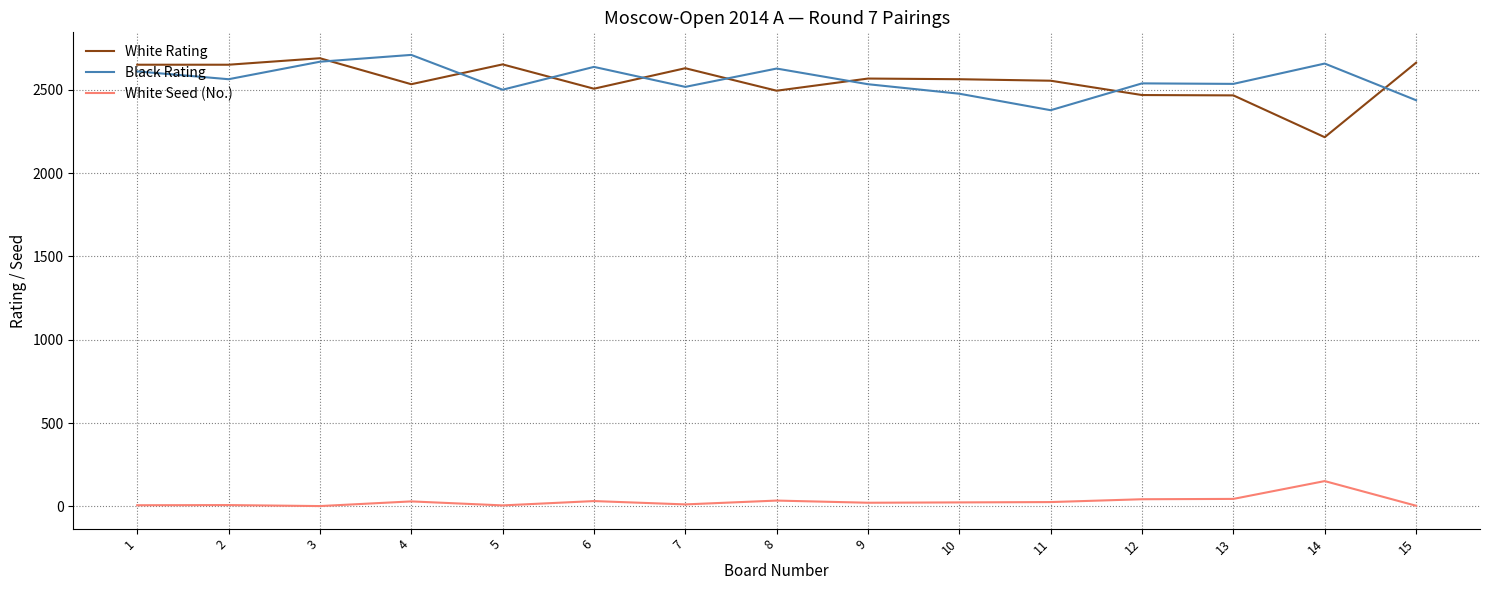

What is the maximum value for White Rating?

2690